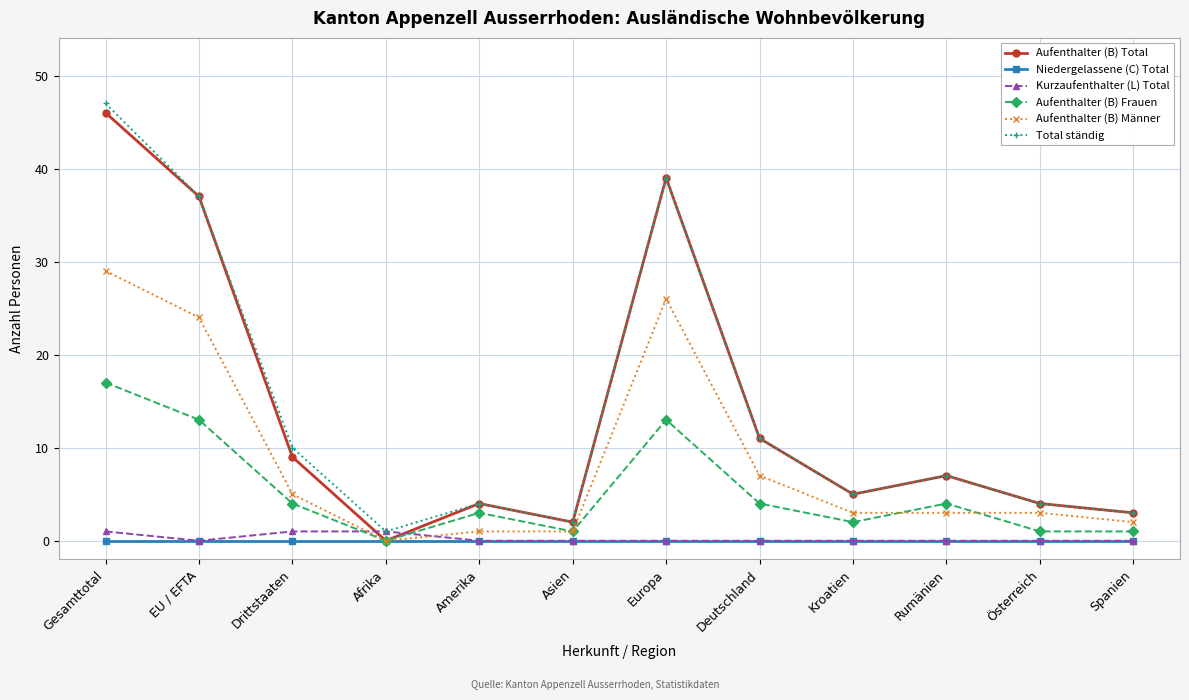

At which category is the sum across all series the highest?

Gesamttotal